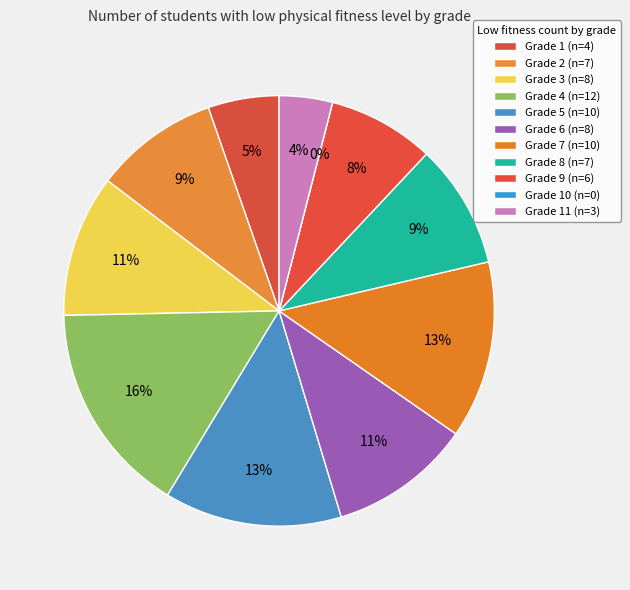

What is the change in value from 6 to 7?

+2